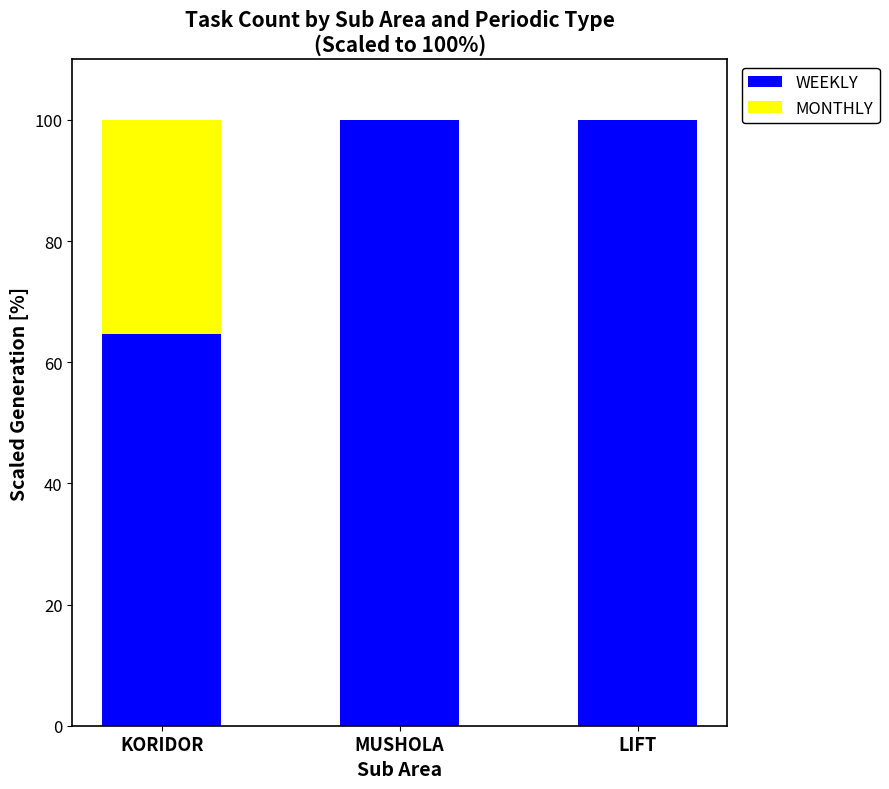

What are all the series names shown in the legend?

WEEKLY, MONTHLY